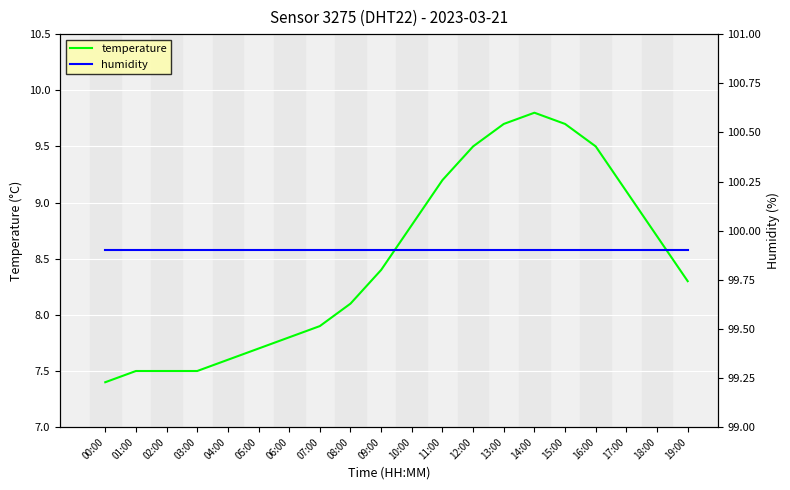

What position from the right is 01:00?

19